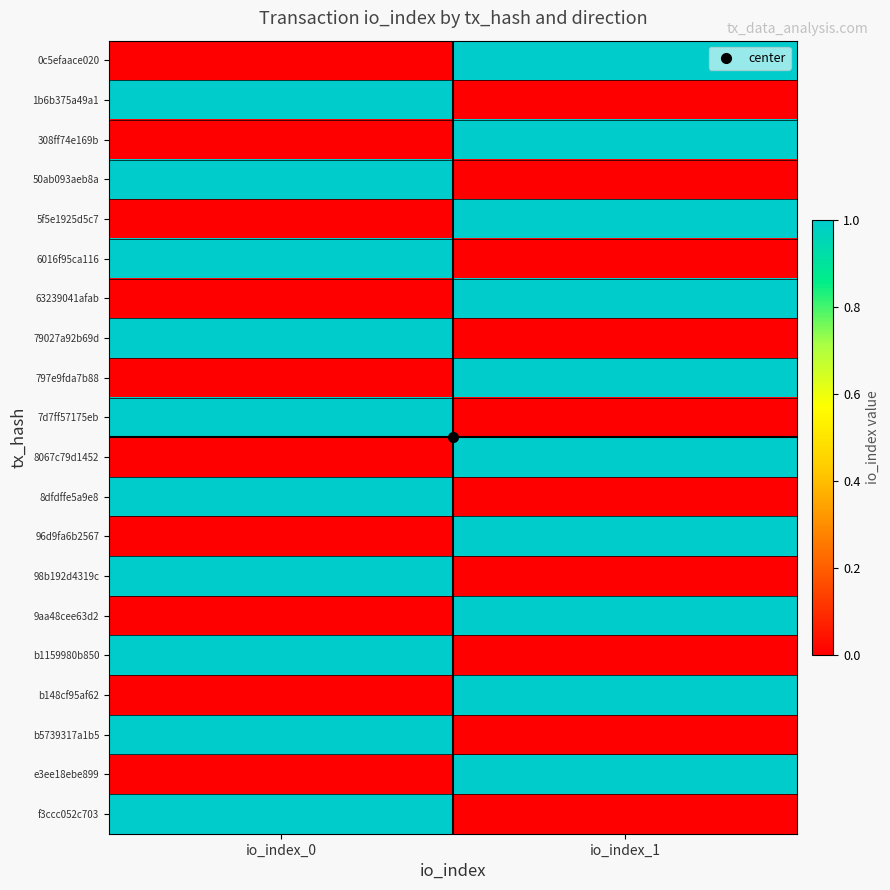

What is the greatest value displayed?

1